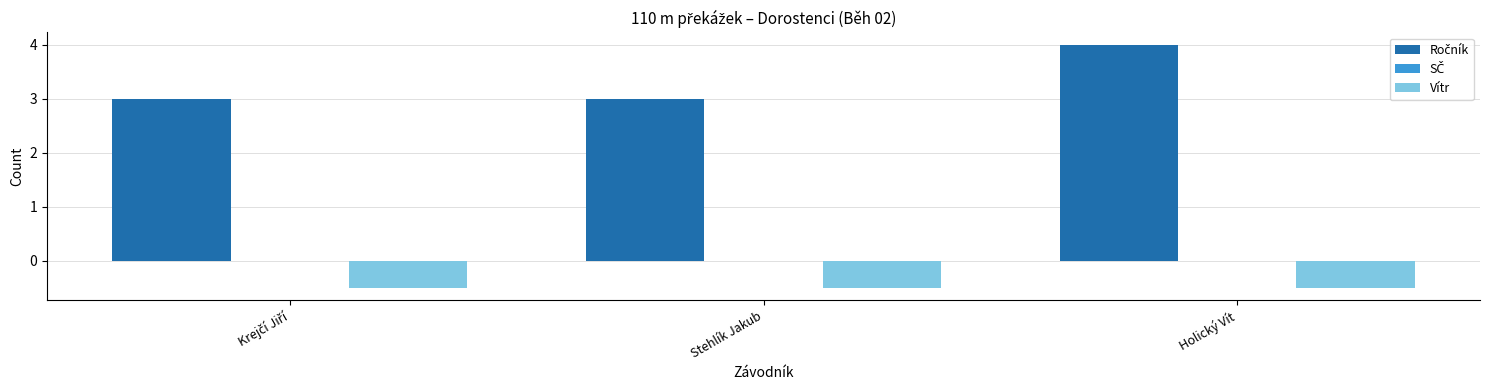

At which category is the sum across all series the highest?

Holický Vít